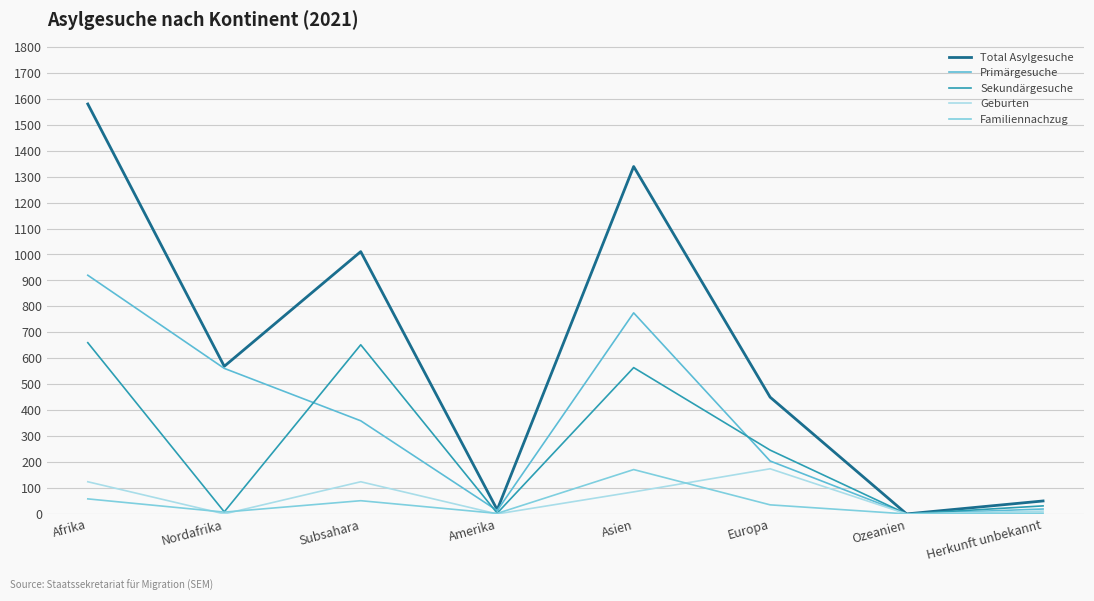

What is the total value across all series at Subsahara?

2197